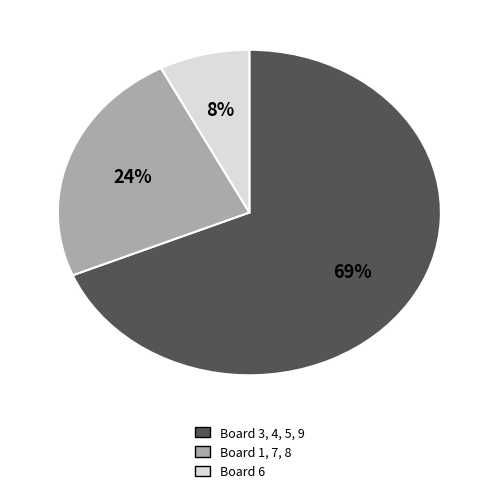

To the nearest percent, what is the average slice percentage?

33%